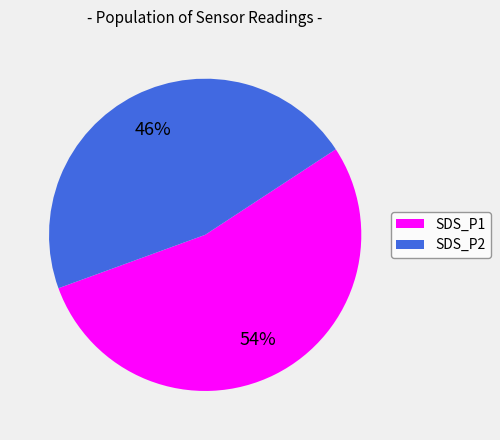

Does any single category account for the majority?

Yes